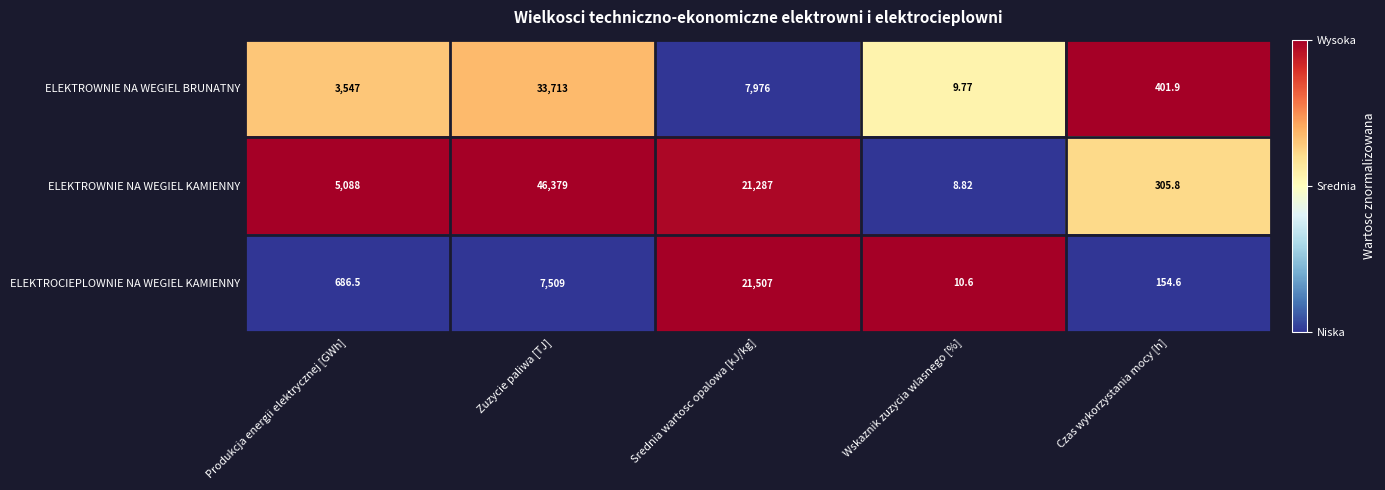

At which category is the sum across all series the highest?

Zuzycie paliwa [TJ]